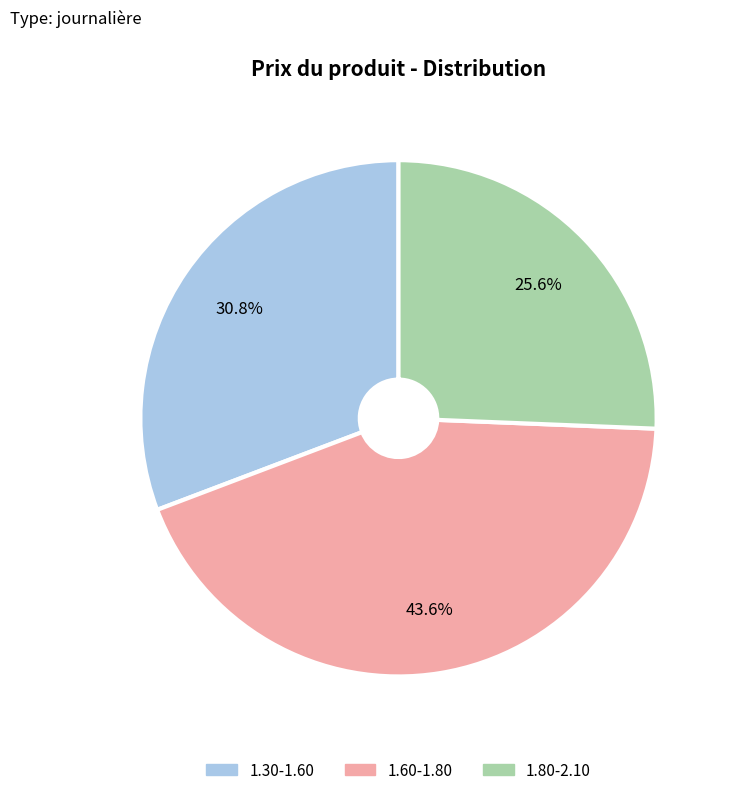

To the nearest percent, what is the average slice percentage?

33%